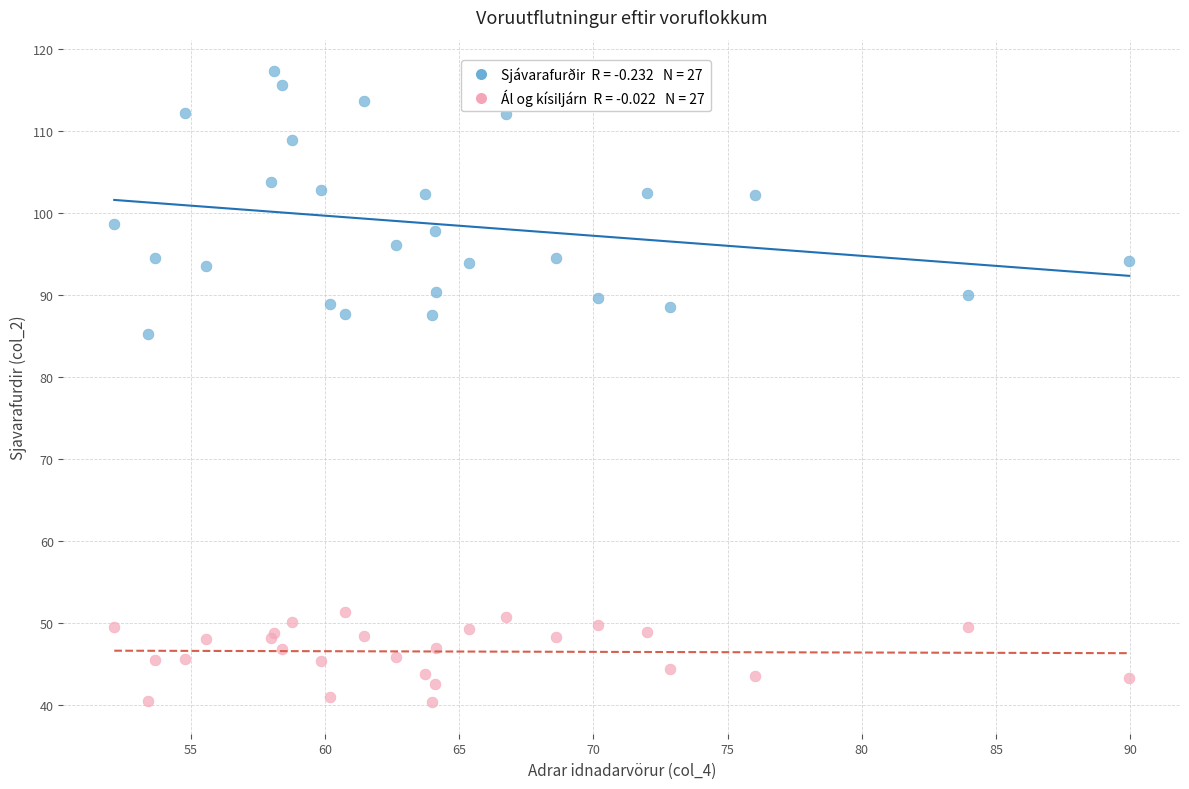

Across all series, what Y value is closest to 78?

85.3